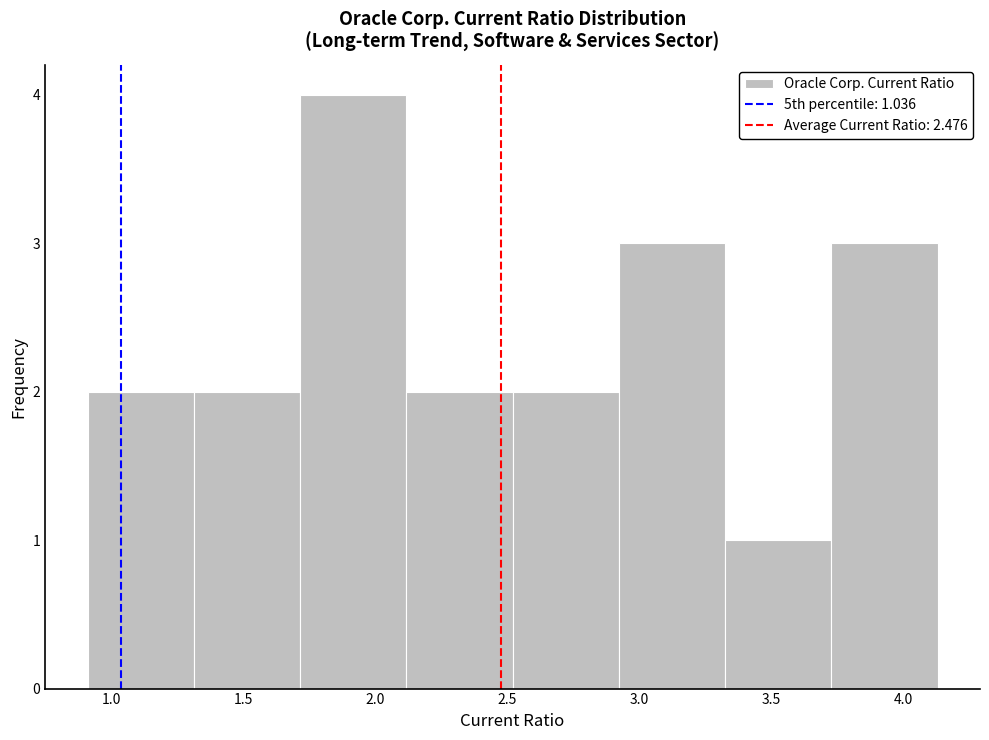

How tall is the bar that spans 0.90 to 1.30 on the x-axis? Neither the bar edges nor the heights are printed on the chart, so give them approximately, as read against the axes.

2